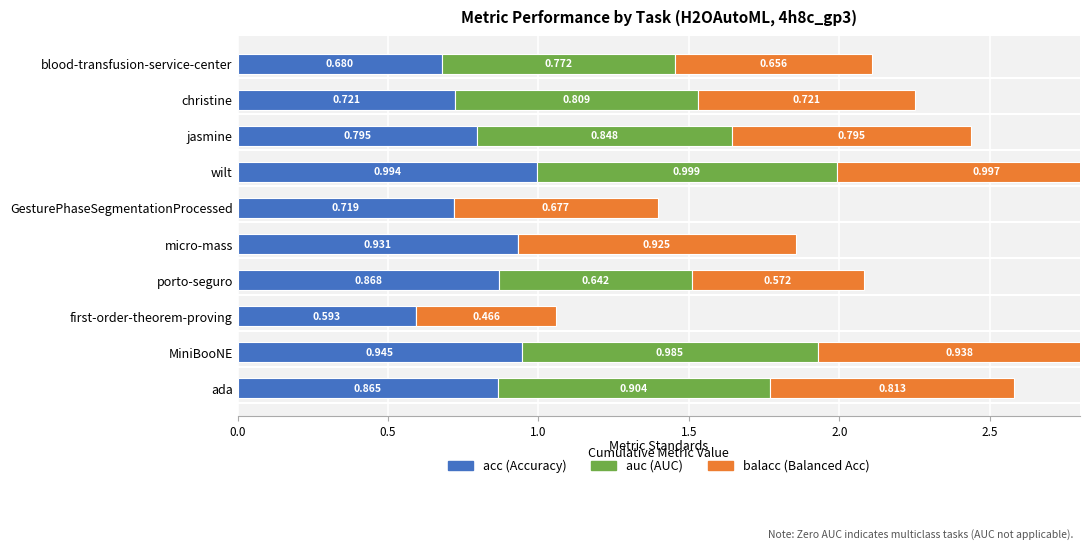

What is the value of the balacc bar at the 5th from the left?

0.9